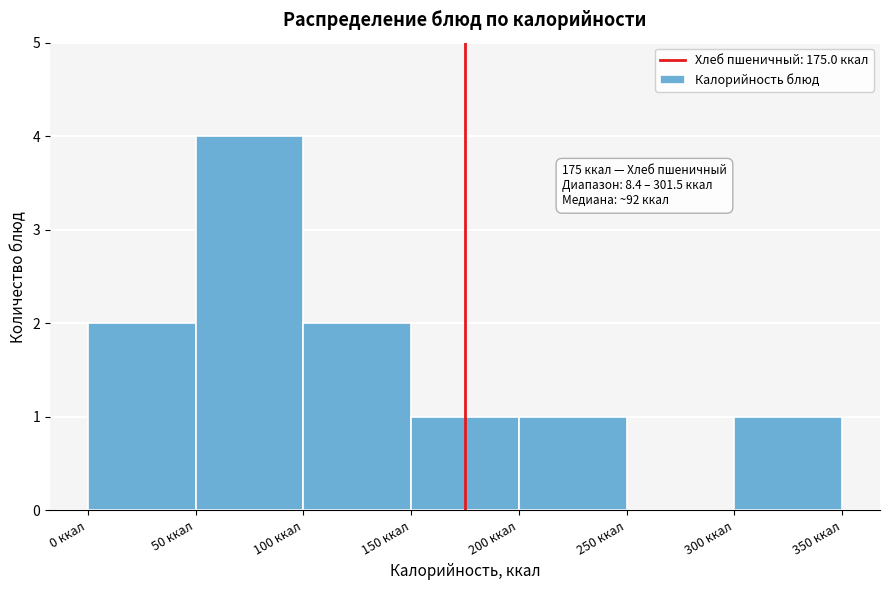

Which range on the x-axis has the tallest bar?

50 to 100